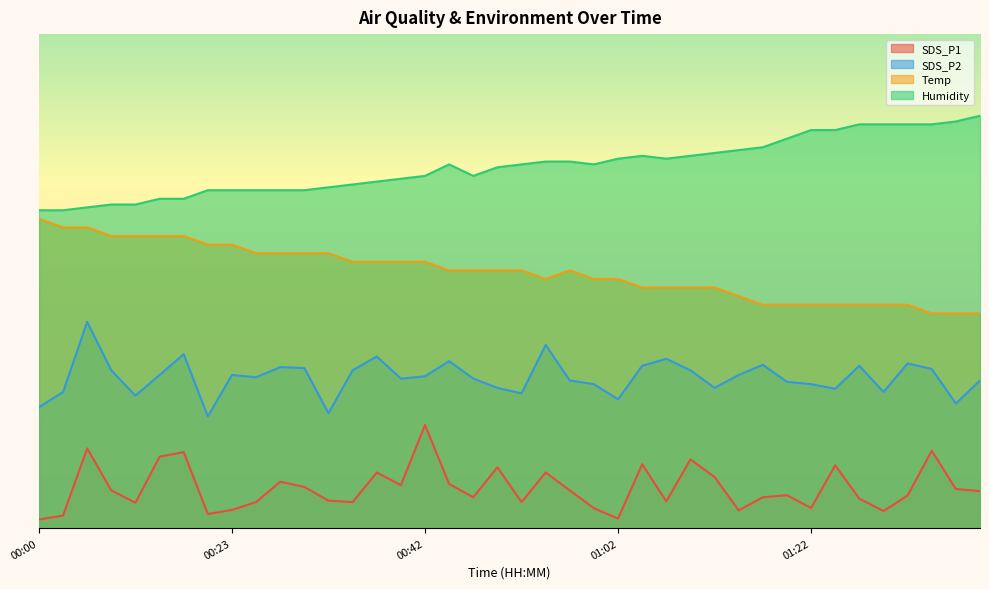

At how many categories does at least one series exceed 92?

8